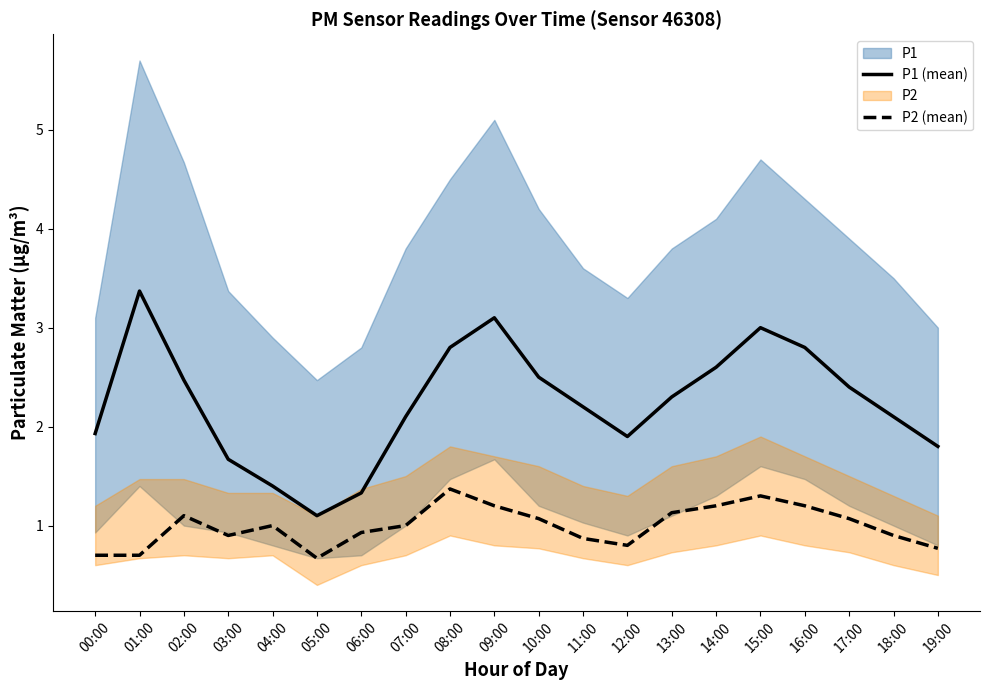

Reading left to right, what are all the values shown in this chart?

P1 (mean): 1.9	3.4	2.5	1.7	1.4	1.1	1.3	2.1	2.8	3.1	2.5	2.2	1.9	2.3	2.6	3.0	2.8	2.4	2.1	1.8
P2 (mean): 0.7	0.7	1.1	0.9	1.0	0.7	0.9	1.0	1.4	1.2	1.1	0.9	0.8	1.1	1.2	1.3	1.2	1.1	0.9	0.8